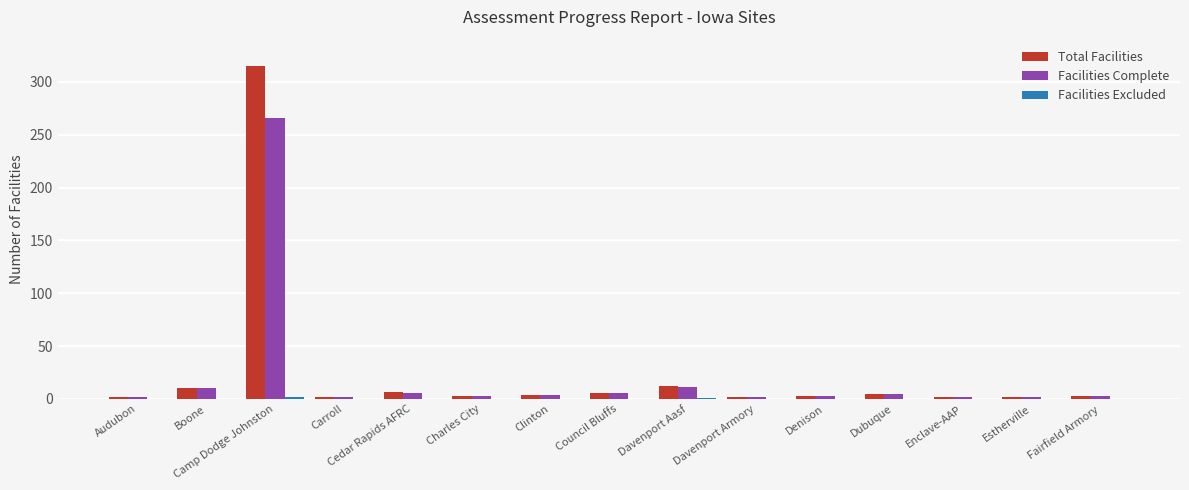

Which series has the widest spread of values?

Total Facilities